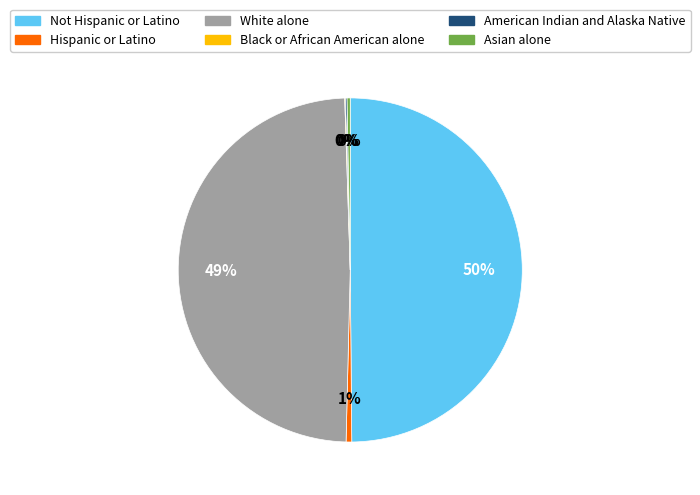

Which category has the biggest portion of the pie?

Not Hispanic or Latino